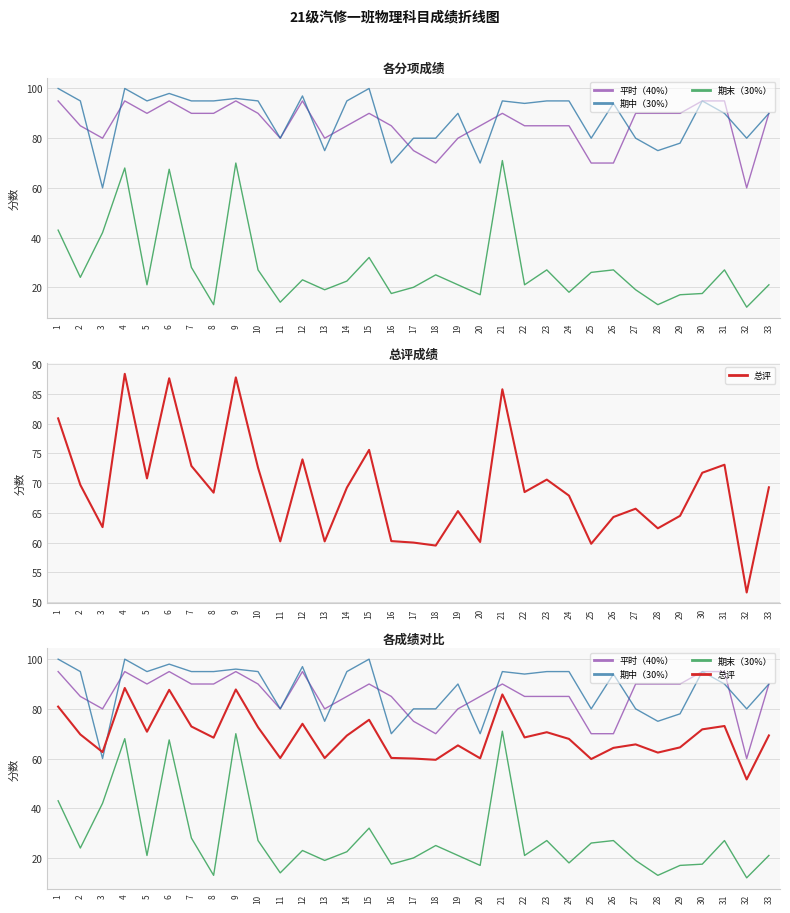

At how many categories does at least one series exceed 46?

33